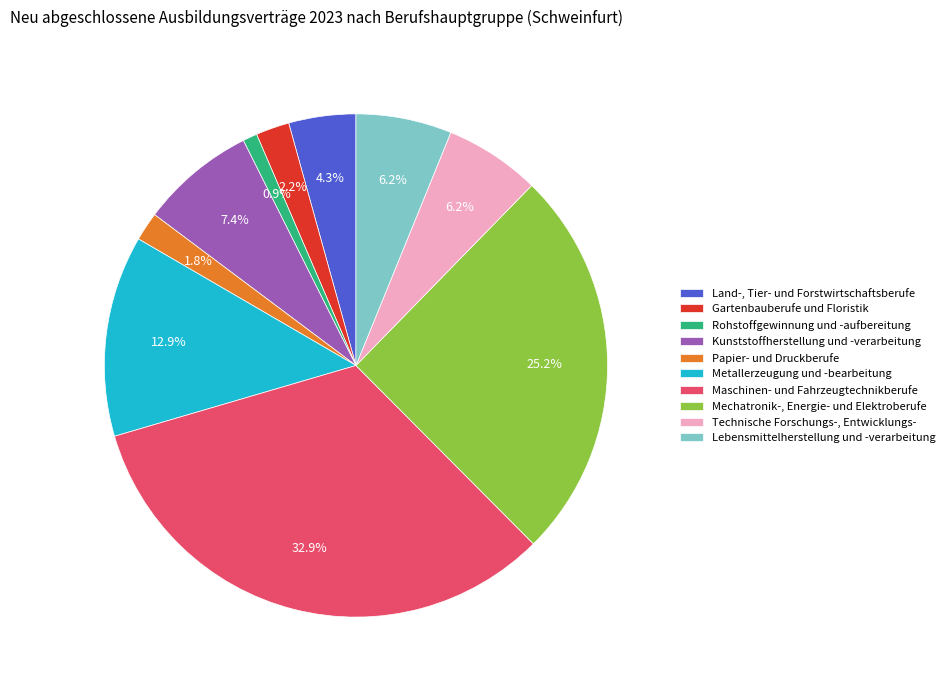

What is the total percentage of Metallerzeugung und -bearbeitung and Rohstoffgewinnung und -aufbereitung?

13.8%